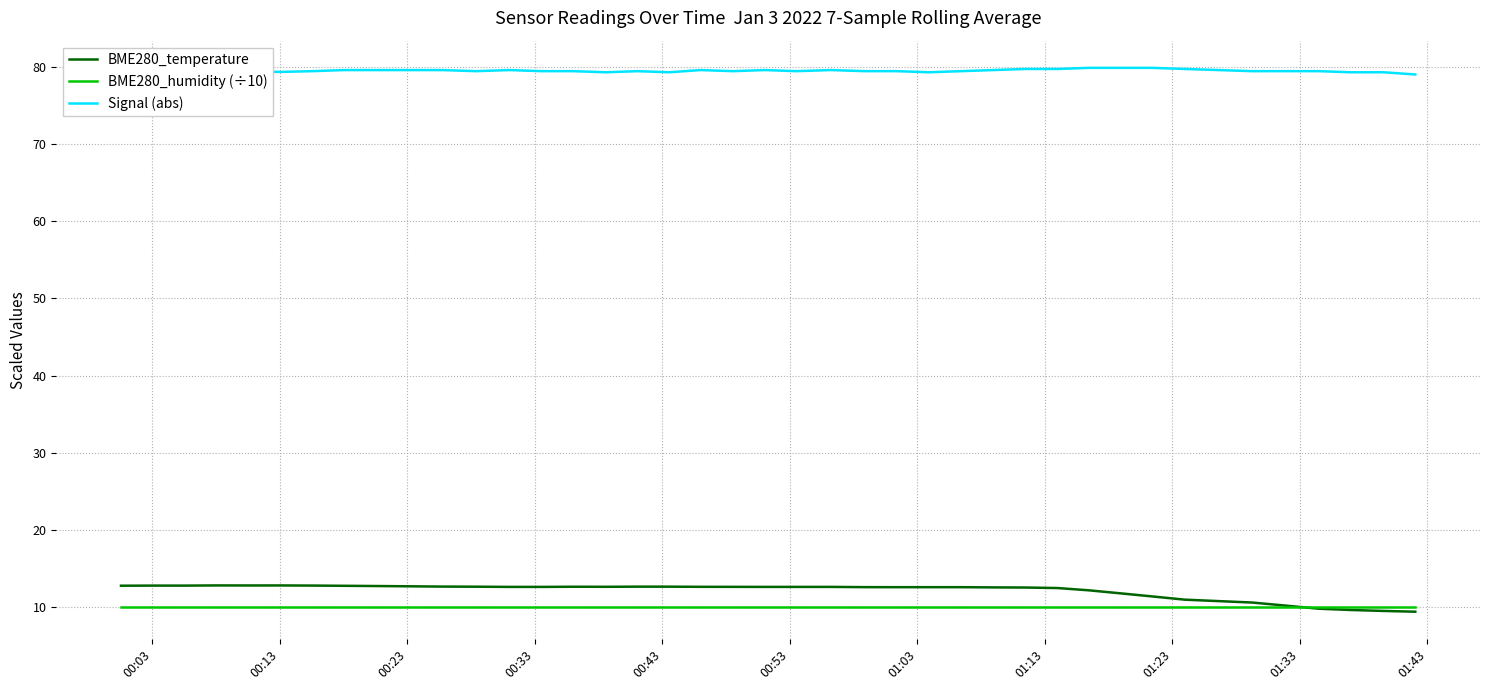

What is the lowest value of the Signal (abs) series?

79.0